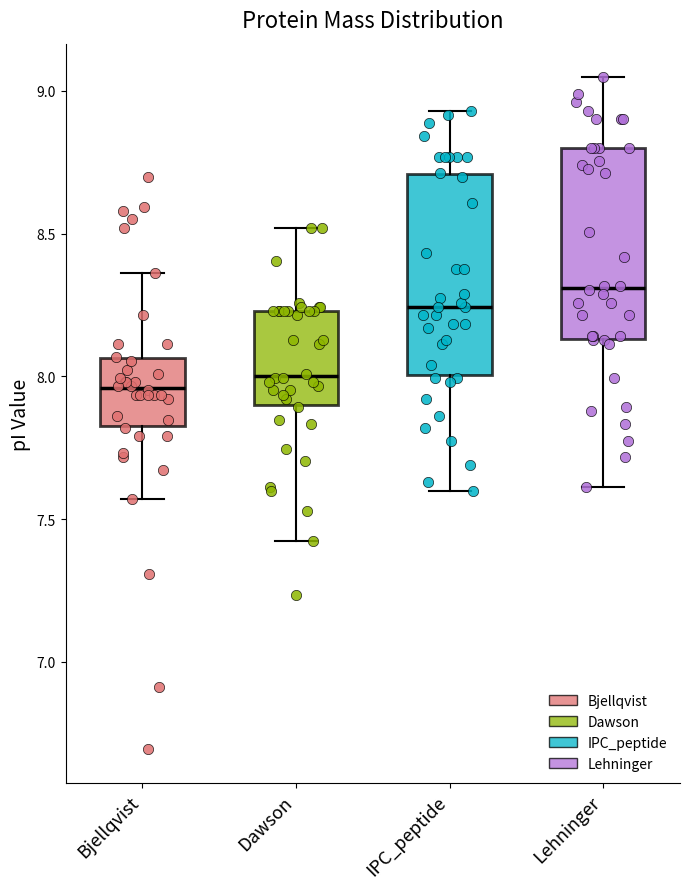

Reading left to right, read every box against the y-axis: the position of its median line, the range the box covers, and the ends of its whiskers. The values are not printed on the chart, so give them approximately, as read against the axis.

Bjellqvist: median 7.95, box 7.85 to 8.05, whiskers 7.55 to 8.35
Dawson: median 8.00, box 7.90 to 8.25, whiskers 7.40 to 8.50
IPC_peptide: median 8.25, box 8.00 to 8.70, whiskers 7.60 to 8.95
Lehninger: median 8.30, box 8.15 to 8.80, whiskers 7.60 to 9.05